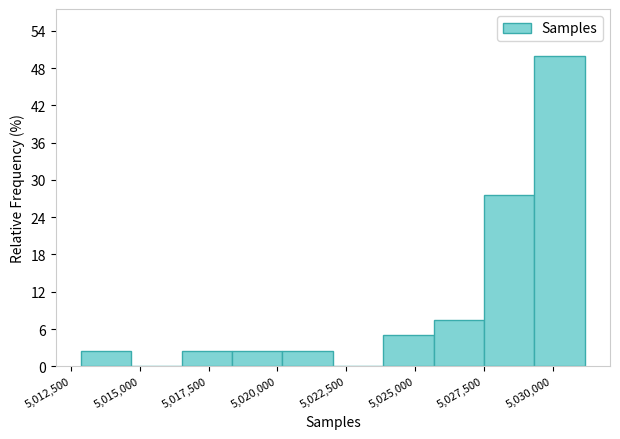

Read against the x-axis, roughly where is the centre of the tallest bar?

5030500